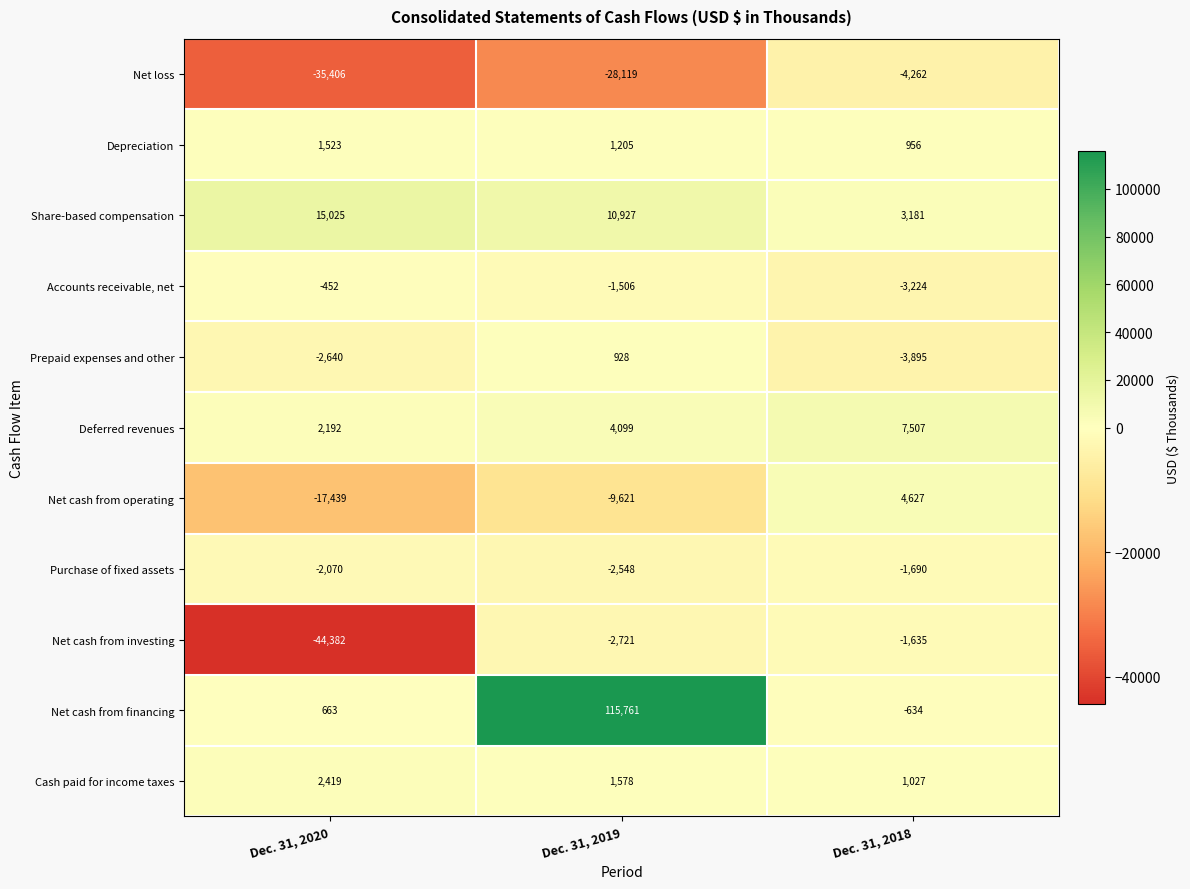

True or false: Net loss has a value of -28119 at Dec. 31, 2019.

True